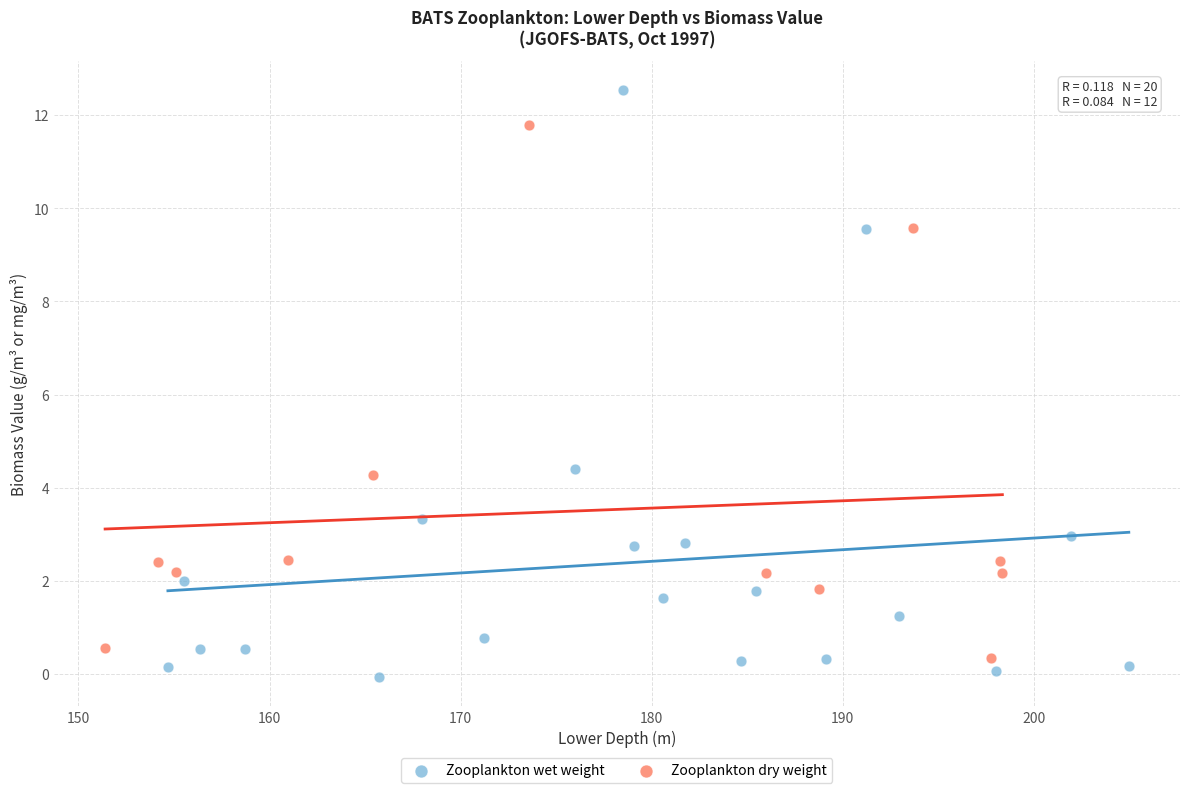

Which series contains the lowest Y value?

Zooplankton wet weight